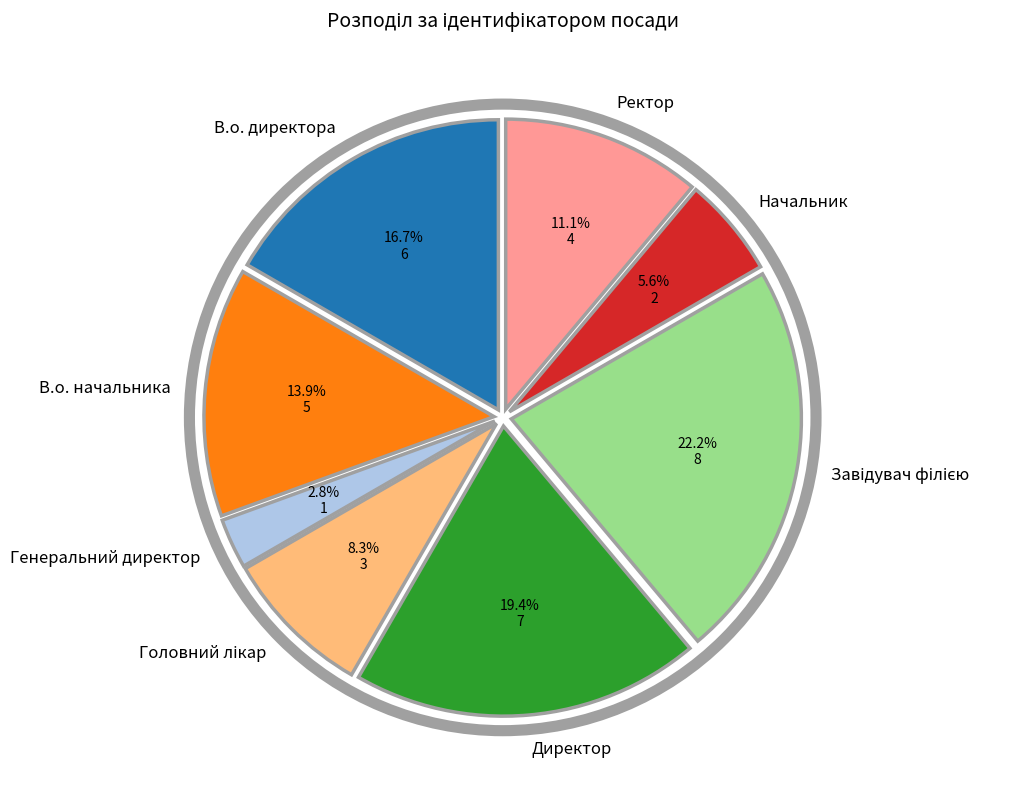

Is the sum of Директор and Ректор greater than half?

No